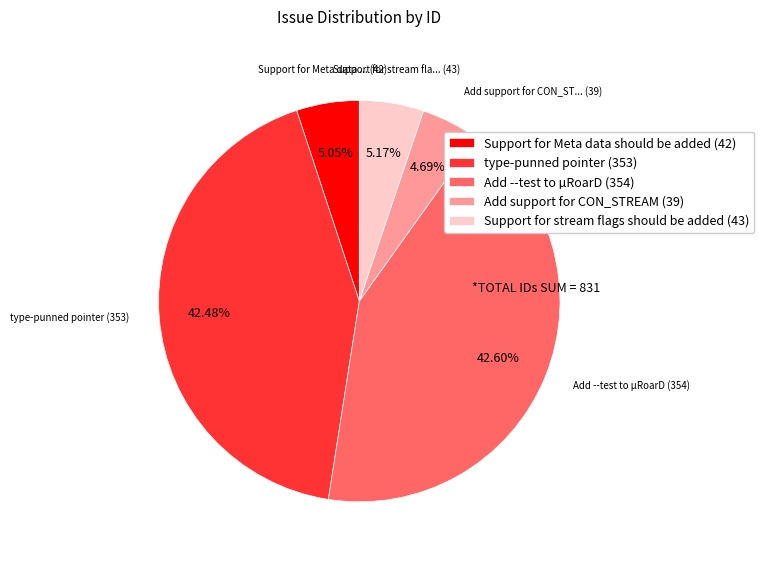

To the nearest percent, what percentage of the pie is type-punned pointer?

42%